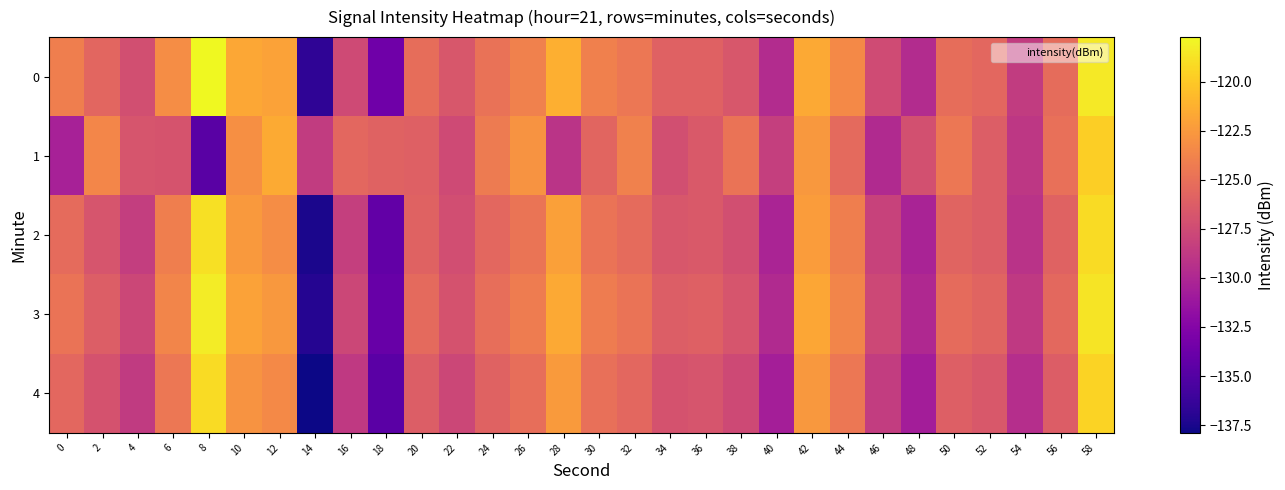

Reading left to right, what are all the values shown in this chart?

0: 0=-124.0	2=-125.6	4=-127.2	6=-123.2	8=-117.7	10=-121.7	12=-122.0	14=-136.7	16=-127.5	18=-133.6	20=-125.2	22=-126.7	24=-124.9	26=-123.9	28=-121.3	30=-124.0	32=-124.6	34=-126.0	36=-126.0	38=-126.7	40=-129.6	42=-121.6	44=-123.5	46=-127.4	48=-129.7	50=-125.2	52=-125.6	54=-128.6	56=-125.3	58=-118.5
1: 0=-130.5	2=-123.6	4=-126.8	6=-126.9	8=-134.7	10=-123.0	12=-121.5	14=-128.6	16=-125.6	18=-125.9	20=-126.0	22=-127.5	24=-124.3	26=-122.8	28=-129.1	30=-125.7	32=-123.9	34=-127.2	36=-126.5	38=-124.8	40=-128.3	42=-122.6	44=-125.4	46=-129.8	48=-127.1	50=-124.5	52=-126.2	54=-128.9	56=-125.0	58=-119.7
2: 0=-125.3	2=-126.8	4=-128.4	6=-124.1	8=-118.9	10=-122.5	12=-123.2	14=-137.5	16=-128.3	18=-134.2	20=-125.9	22=-127.3	24=-125.6	26=-124.7	28=-122.1	30=-124.8	32=-125.3	34=-126.7	36=-126.5	38=-127.2	40=-130.2	42=-122.3	44=-124.1	46=-128.1	48=-130.3	50=-125.8	52=-126.2	54=-129.2	56=-125.9	58=-119.1
3: 0=-124.8	2=-126.2	4=-127.8	6=-123.7	8=-118.3	10=-122.0	12=-122.6	14=-137.1	16=-127.8	18=-134.0	20=-125.4	22=-127.0	24=-125.1	26=-124.2	28=-121.6	30=-124.2	32=-124.8	34=-126.2	36=-126.0	38=-126.8	40=-129.8	42=-121.8	44=-123.7	46=-127.7	48=-129.9	50=-125.3	52=-125.8	54=-128.7	56=-125.5	58=-118.7
4: 0=-125.6	2=-127.0	4=-128.6	6=-124.5	8=-119.1	10=-122.8	12=-123.4	14=-137.9	16=-128.7	18=-134.6	20=-126.2	22=-127.8	24=-125.9	26=-125.1	28=-122.4	30=-125.0	32=-125.6	34=-127.0	36=-126.8	38=-127.6	40=-130.6	42=-122.6	44=-124.5	46=-128.5	48=-130.7	50=-126.1	52=-126.6	54=-129.5	56=-126.3	58=-119.5